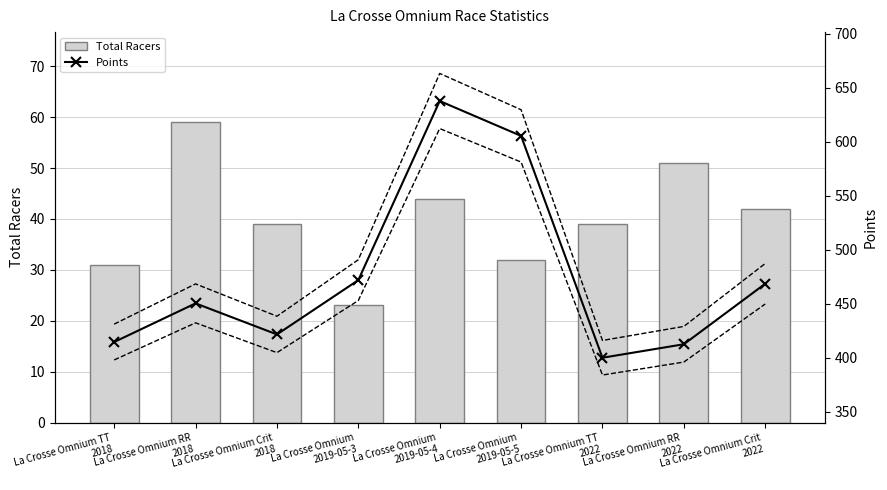

Reading left to right, transcribe all the data shown in this chart.

Total Racers: La Crosse Omnium TT
2018=31.0	La Crosse Omnium RR
2018=59.0	La Crosse Omnium Crit
2018=39.0	La Crosse Omnium
2019-05-3=23.0	La Crosse Omnium
2019-05-4=44.0	La Crosse Omnium
2019-05-5=32.0	La Crosse Omnium TT
2022=39.0	La Crosse Omnium RR
2022=51.0	La Crosse Omnium Crit
2022=42.0
Points: La Crosse Omnium TT
2018=414.6	La Crosse Omnium RR
2018=450.3	La Crosse Omnium Crit
2018=421.6	La Crosse Omnium
2019-05-3=471.9	La Crosse Omnium
2019-05-4=637.7	La Crosse Omnium
2019-05-5=605.4	La Crosse Omnium TT
2022=400.0	La Crosse Omnium RR
2022=412.5	La Crosse Omnium Crit
2022=468.5
Points +4%: La Crosse Omnium TT
2018=431.1	La Crosse Omnium RR
2018=468.4	La Crosse Omnium Crit
2018=438.4	La Crosse Omnium
2019-05-3=490.7	La Crosse Omnium
2019-05-4=663.2	La Crosse Omnium
2019-05-5=629.6	La Crosse Omnium TT
2022=416.0	La Crosse Omnium RR
2022=429.0	La Crosse Omnium Crit
2022=487.2
Points -4%: La Crosse Omnium TT
2018=398.0	La Crosse Omnium RR
2018=432.3	La Crosse Omnium Crit
2018=404.7	La Crosse Omnium
2019-05-3=453.0	La Crosse Omnium
2019-05-4=612.2	La Crosse Omnium
2019-05-5=581.2	La Crosse Omnium TT
2022=384.0	La Crosse Omnium RR
2022=396.0	La Crosse Omnium Crit
2022=449.8